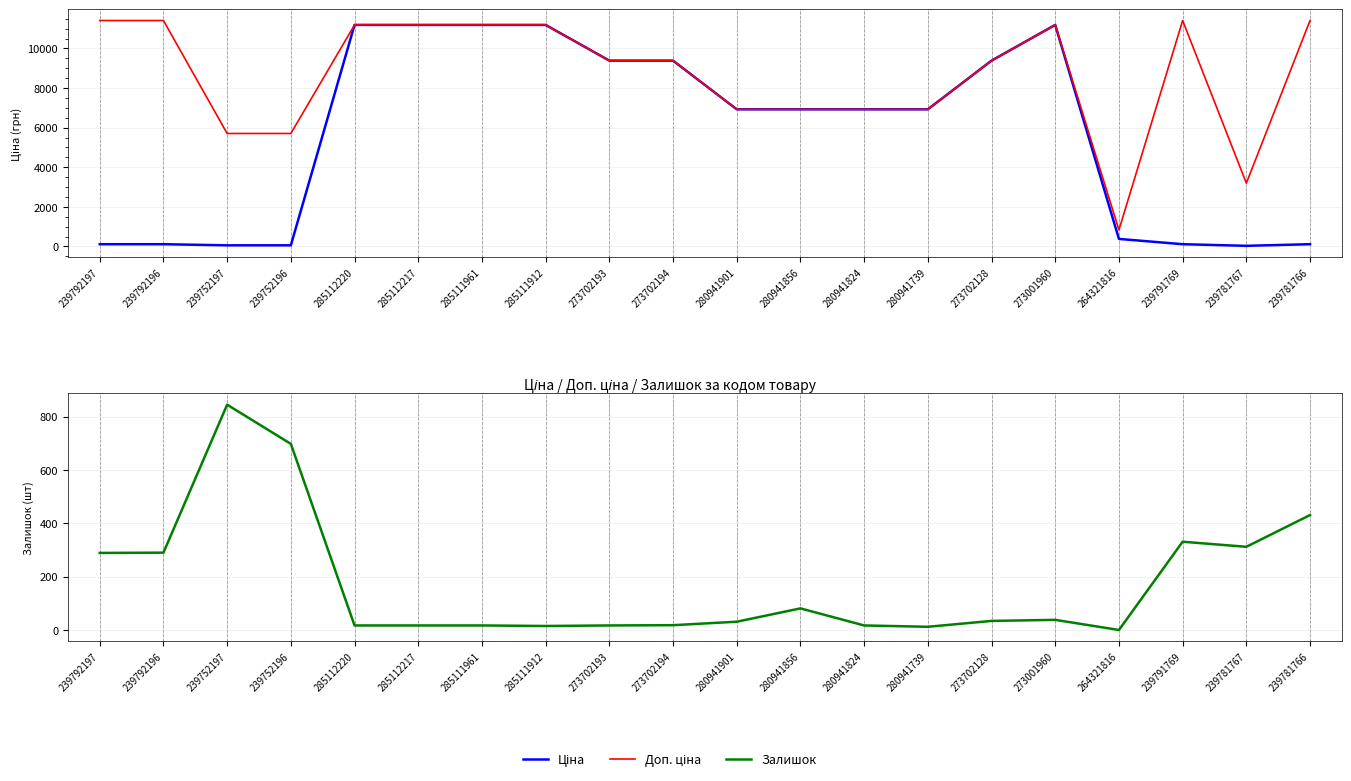

At which label does Ціна reach its minimum?

239781767